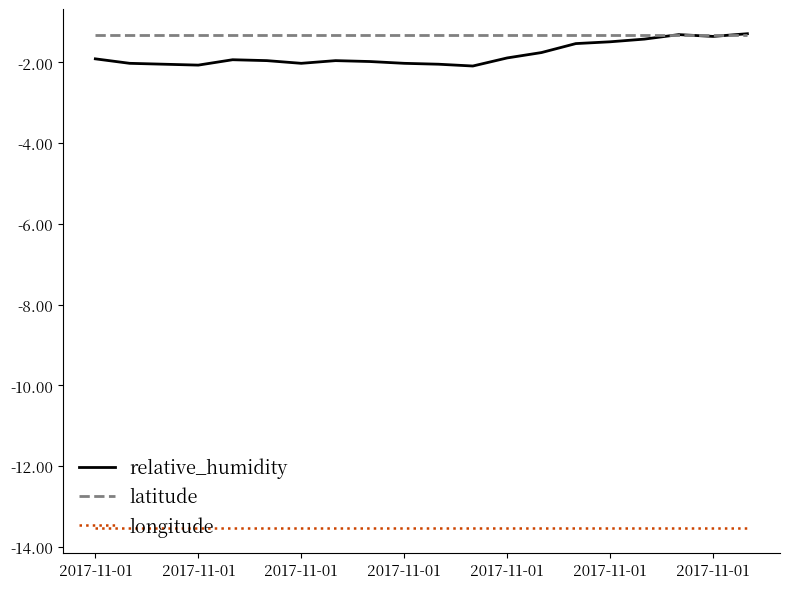

What is the highest value of the latitude series?

-1.3